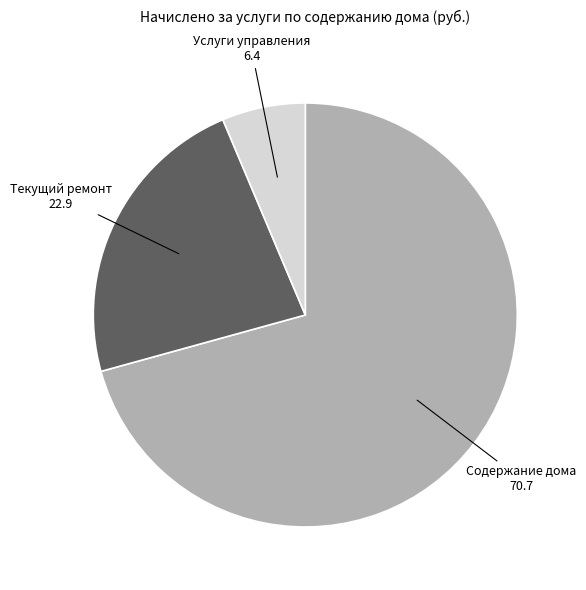

Is there a majority slice in this chart?

Yes